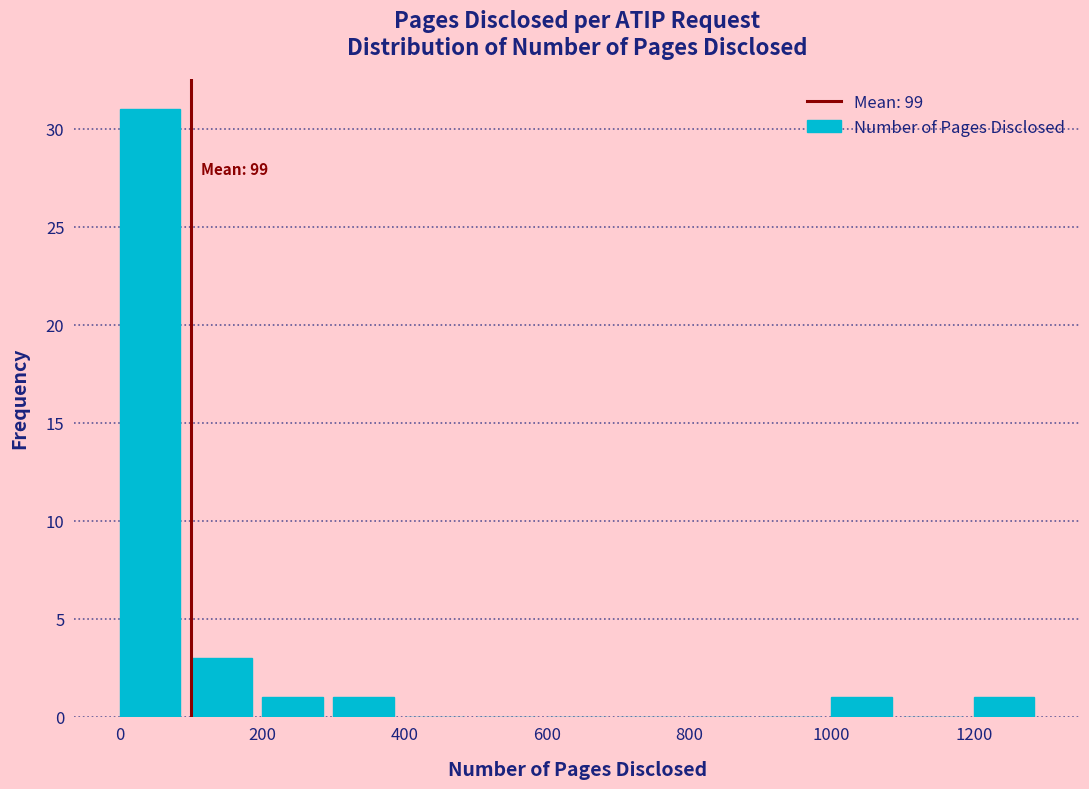

Which range on the x-axis has the tallest bar?

0 to 100